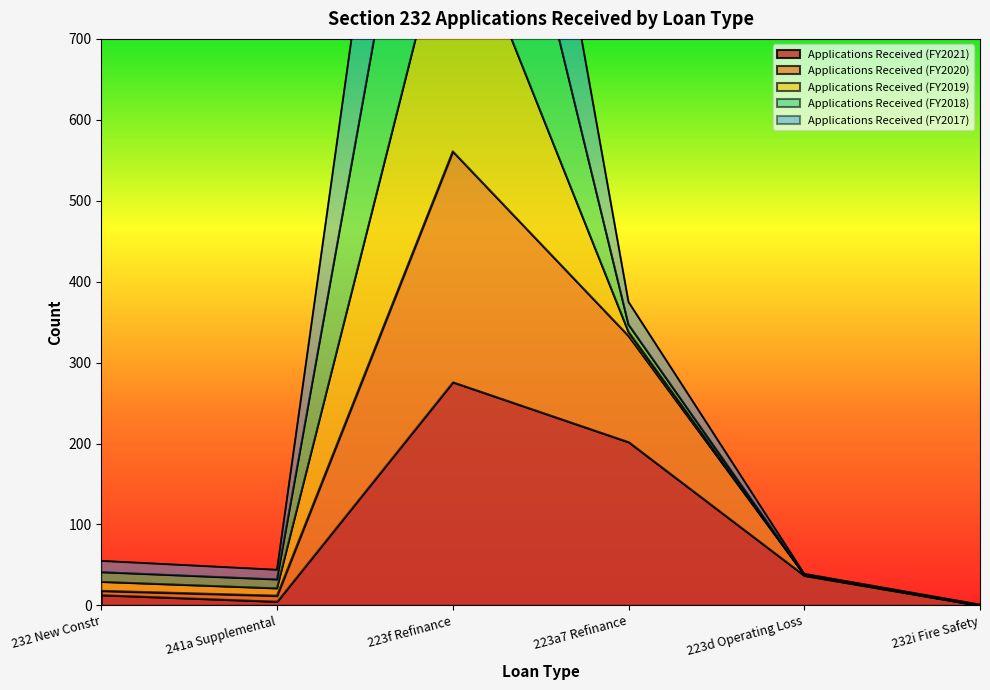

Is it true that Applications Received (FY2021) equals 37 at 223d Operating Loss?

True